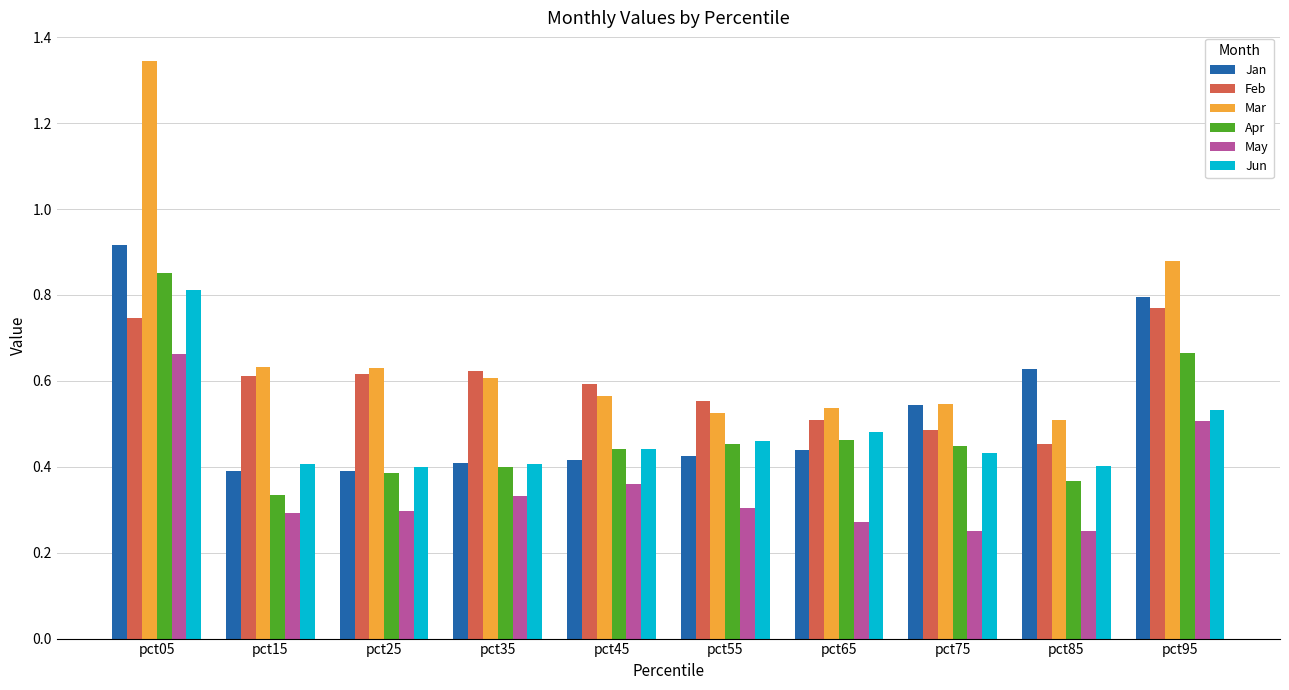

How many Apr values are between 0 and 1?

10